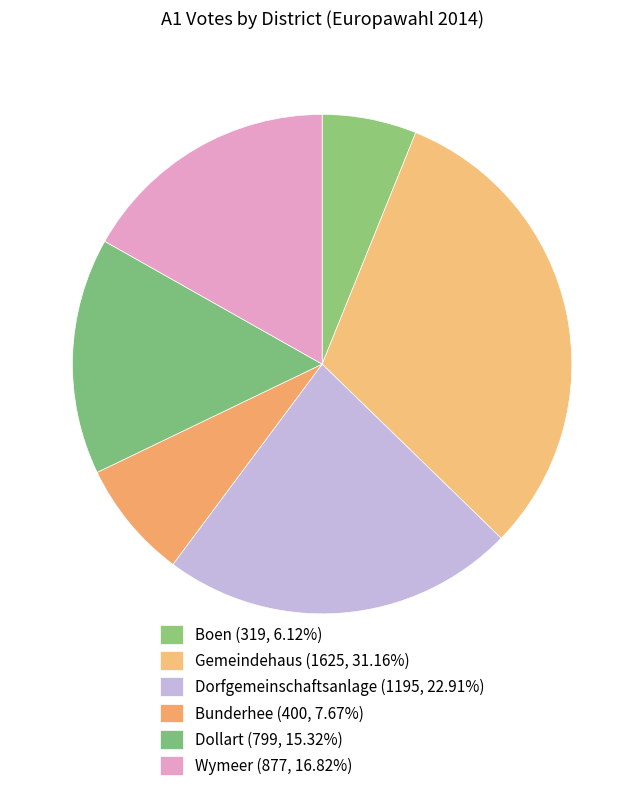

Count the number of slices in the pie.

6